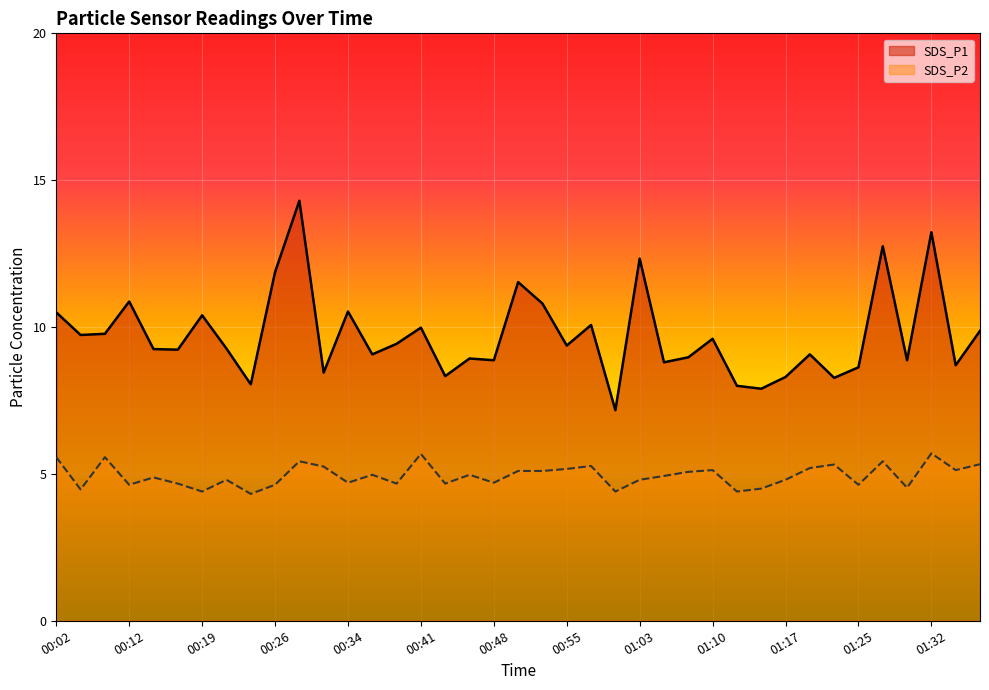

What is the difference between the SDS_P2 values at 01:20 and 00:04?

0.7